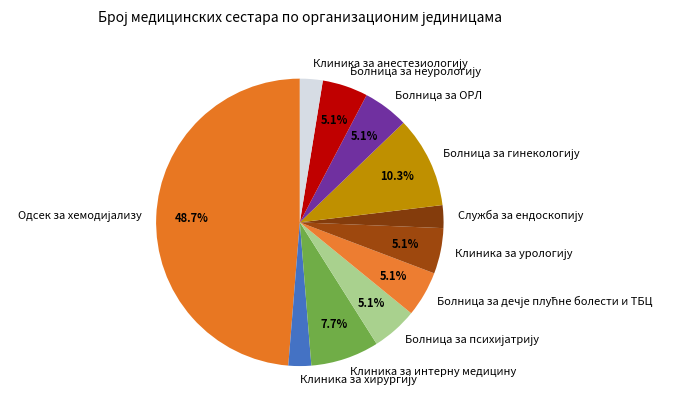

Does Клиника за интерну медицину account for over 50% of the chart?

No